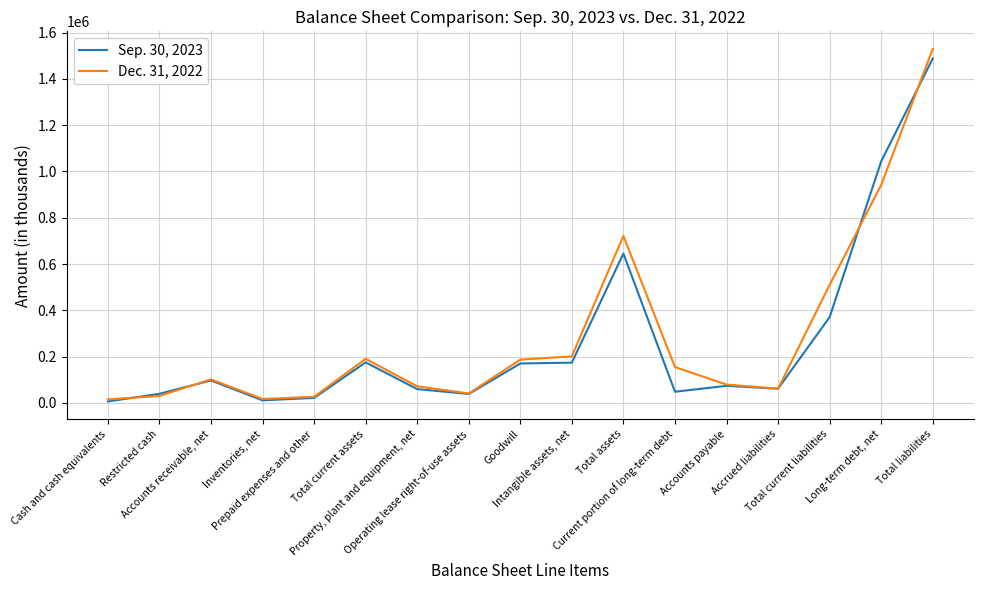

Between Property, plant and equipment, net and Intangible assets, net, which series saw the biggest shift?

Dec. 31, 2022